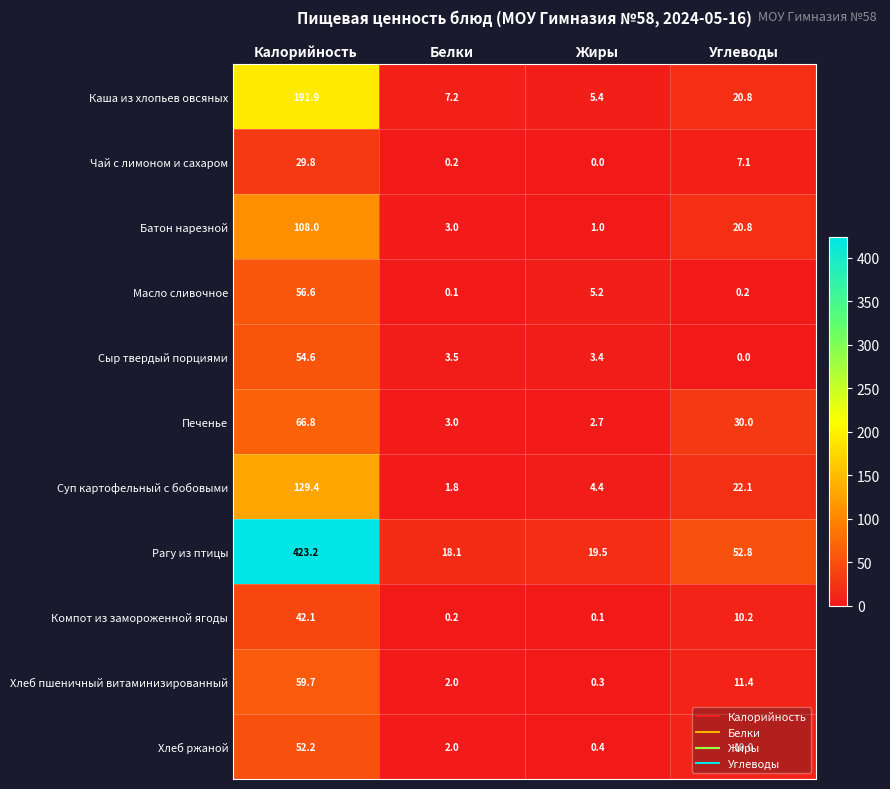

Which series changed the most between Калорийность and Жиры?

Рагу из птицы